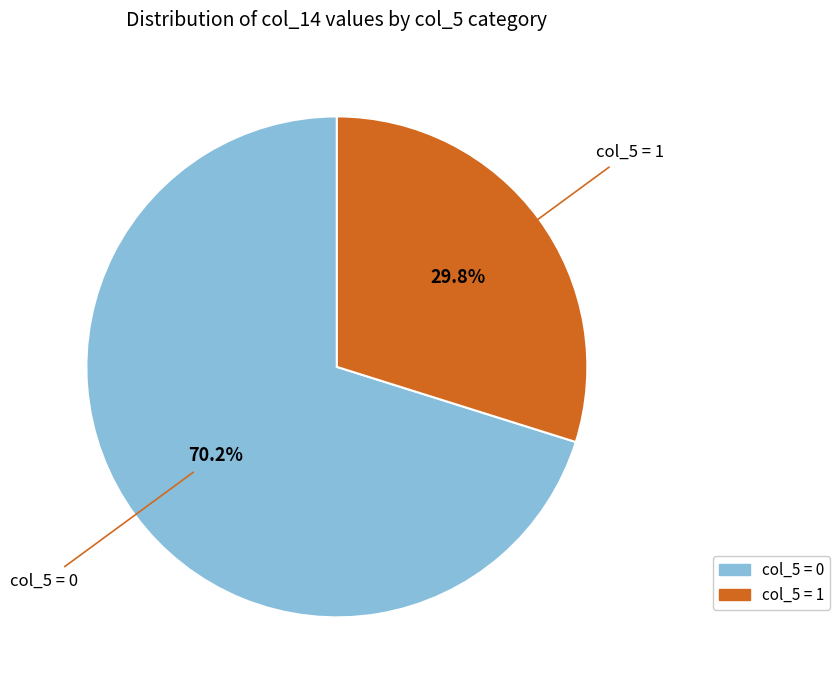

To the nearest percent, what is the average slice percentage?

50%